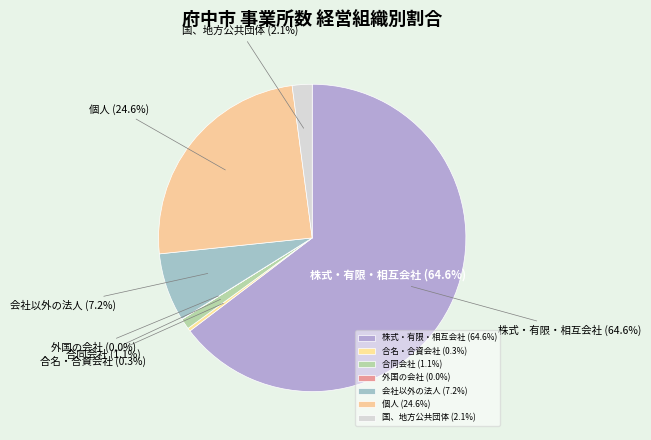

How many slices are in this pie chart?

7